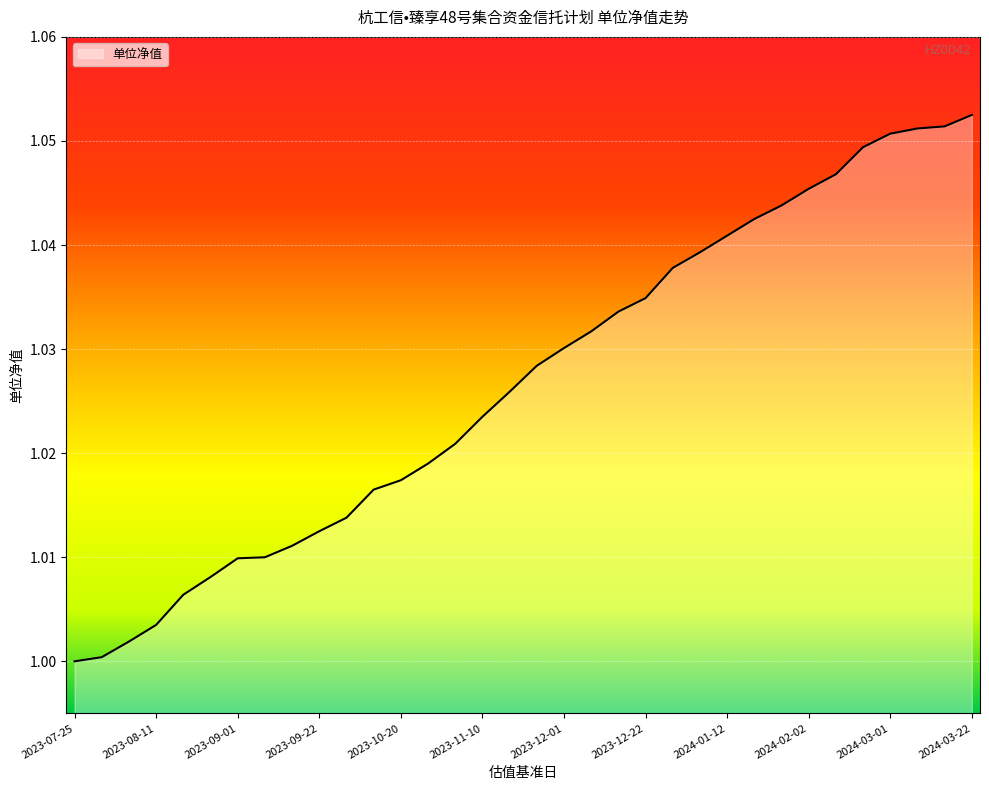

True or false: the data has more than 2 interior local peaks.

False